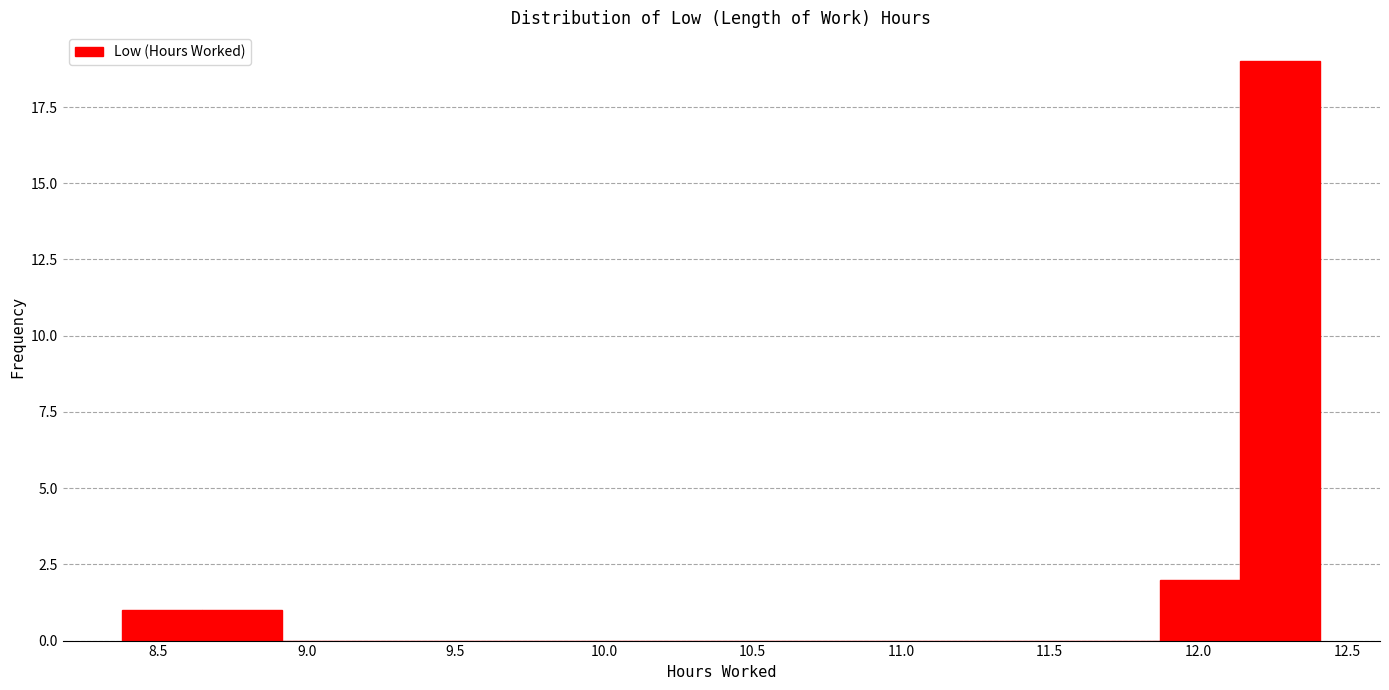

How tall is the bar that spans 8.65 to 8.90 on the x-axis? Neither the bar edges nor the heights are printed on the chart, so give them approximately, as read against the axes.

1